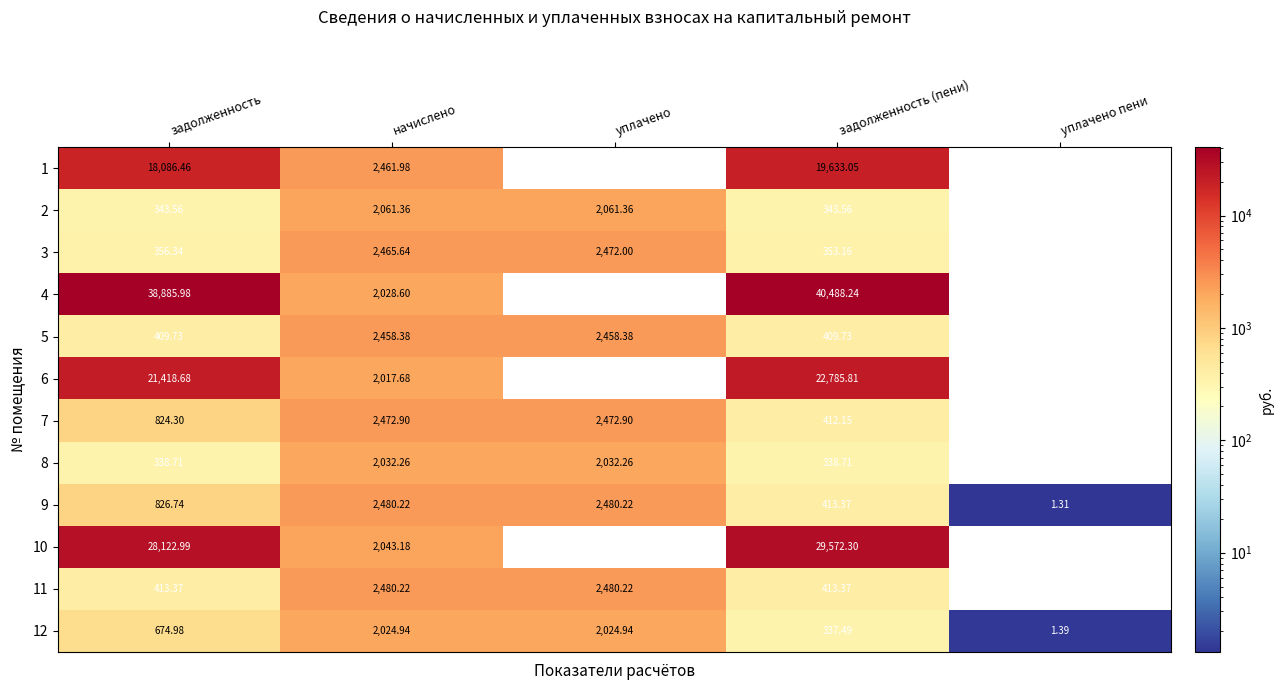

What is the spread (max minus min) of values at задолженность?

38547.3